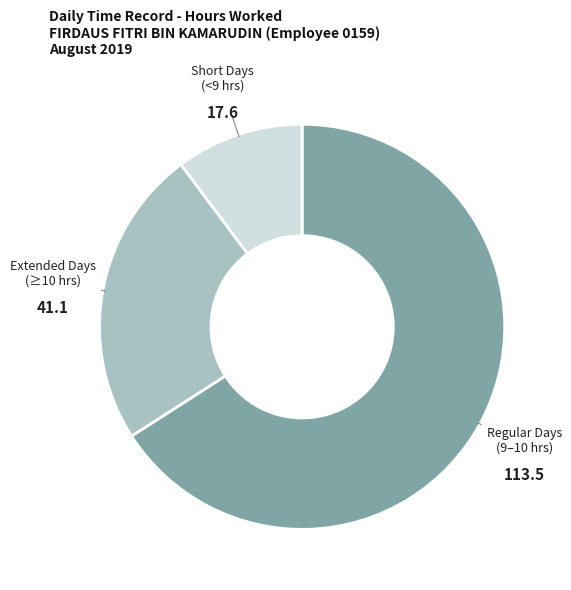

Rank the categories by value from lowest to highest.

Short Days (<9 hrs), Extended Days (≥10 hrs), Regular Days (9–10 hrs)